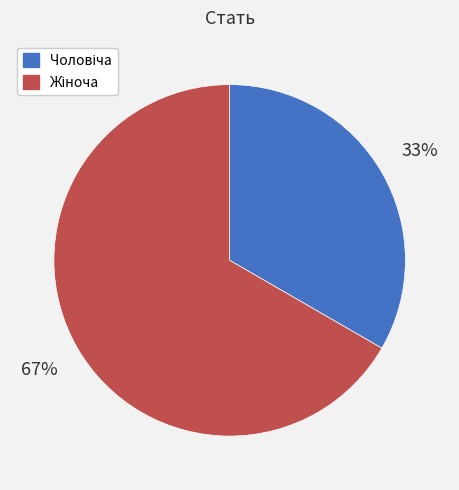

Is there a majority slice in this chart?

Yes